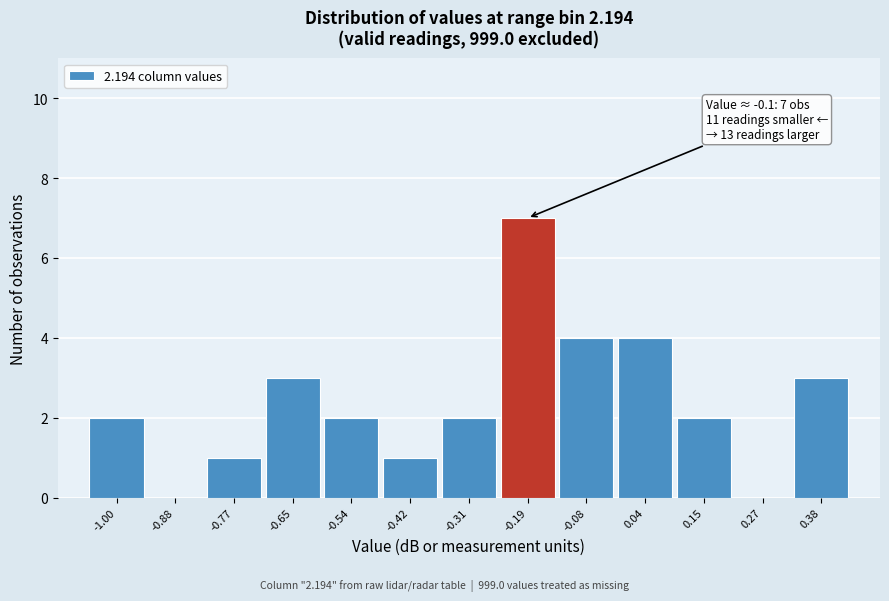

What is the greatest value displayed?

7